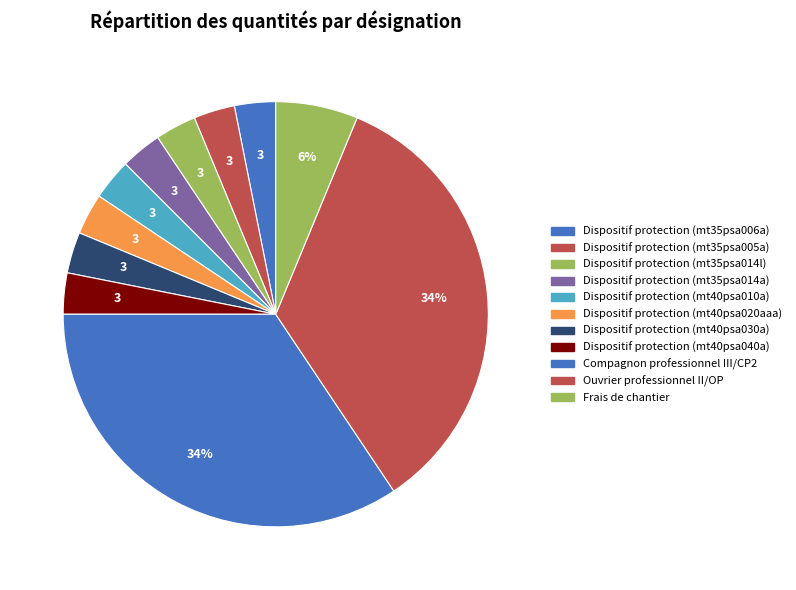

Count the number of slices in the pie.

11